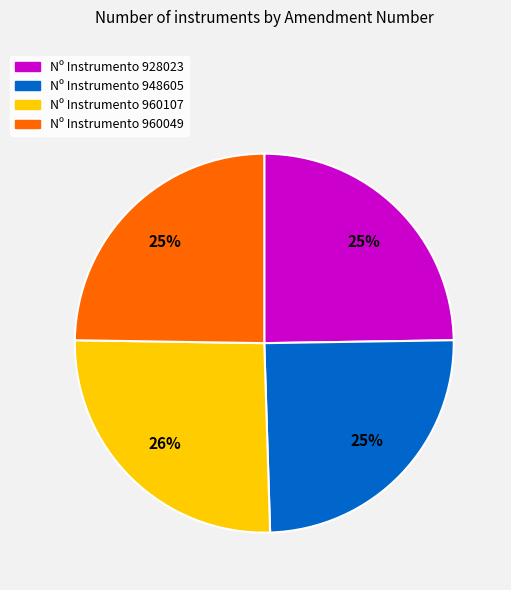

Does any single category account for the majority?

No